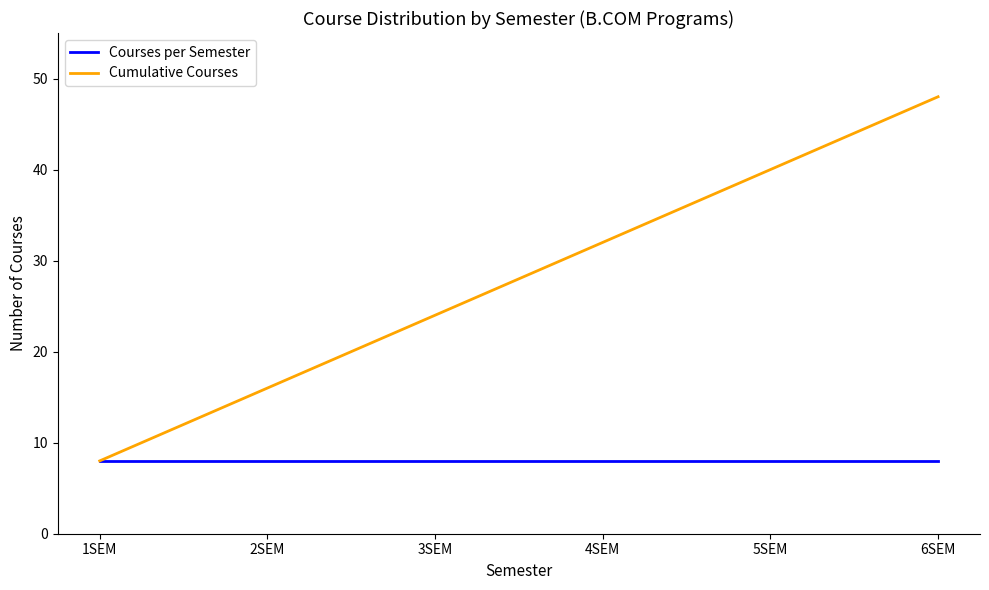

Does the chart have visible grid lines?

No